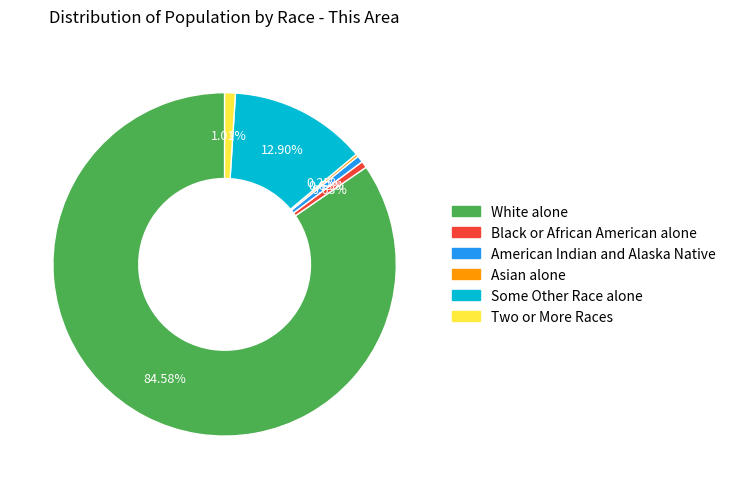

Which slice represents more than half of the pie?

White alone